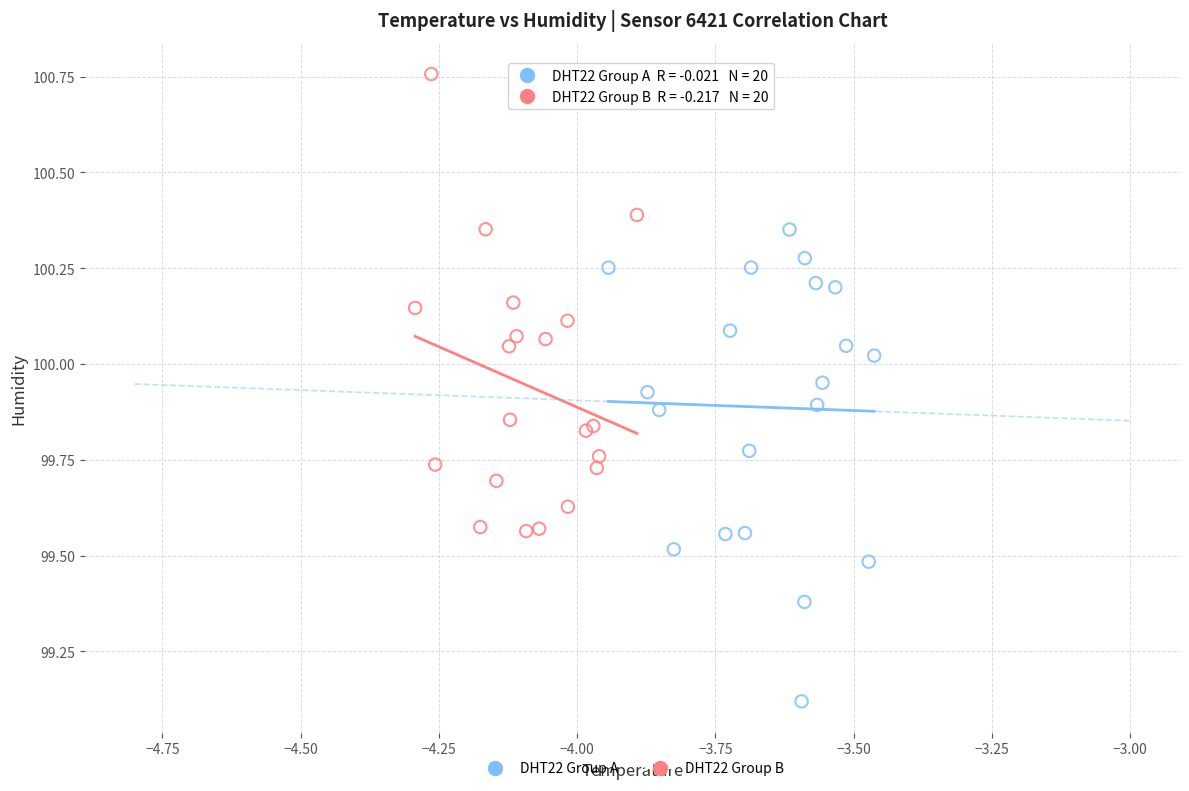

Which series contains the lowest Y value?

DHT22 Group A